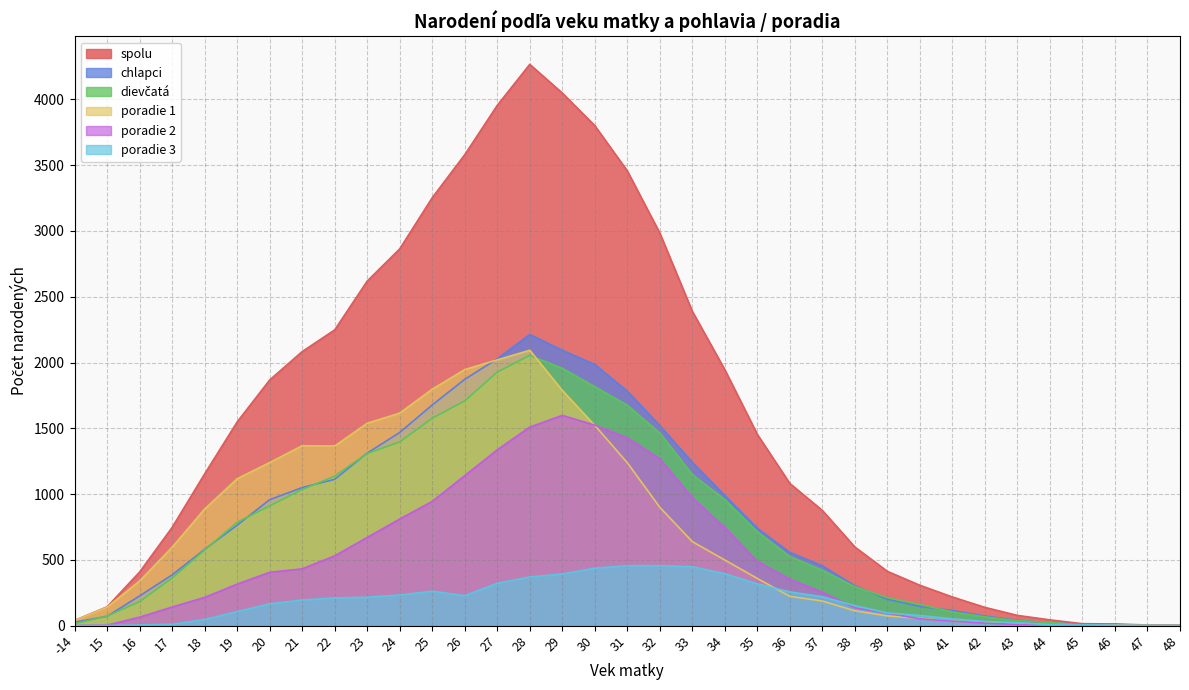

What is the average value of the poradie 1 series?

736